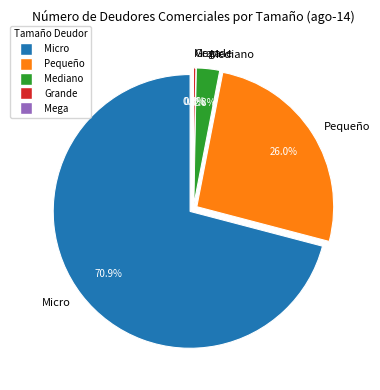

What is the change in value from Pequeño to Mediano?

-114856